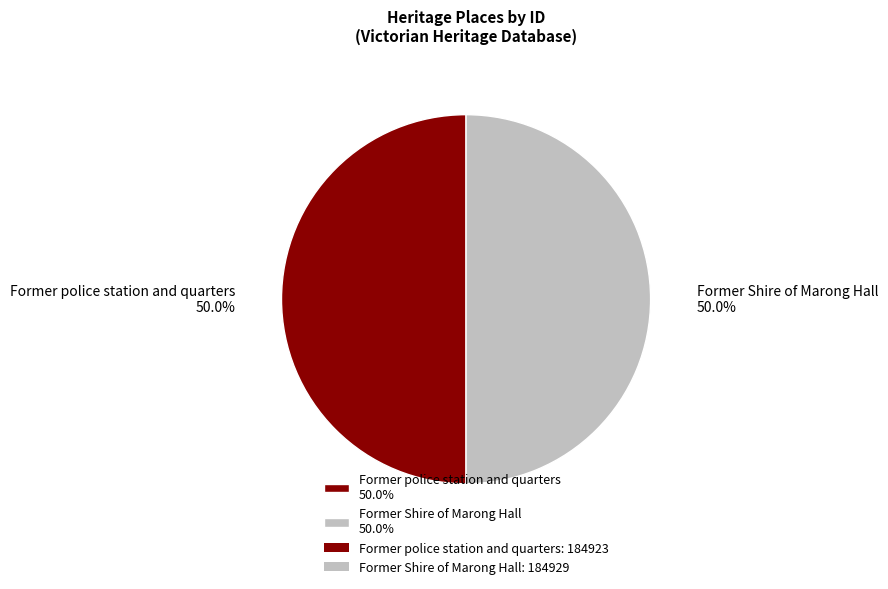

What portion of the pie excludes Former Shire of Marong Hall?

50.0%